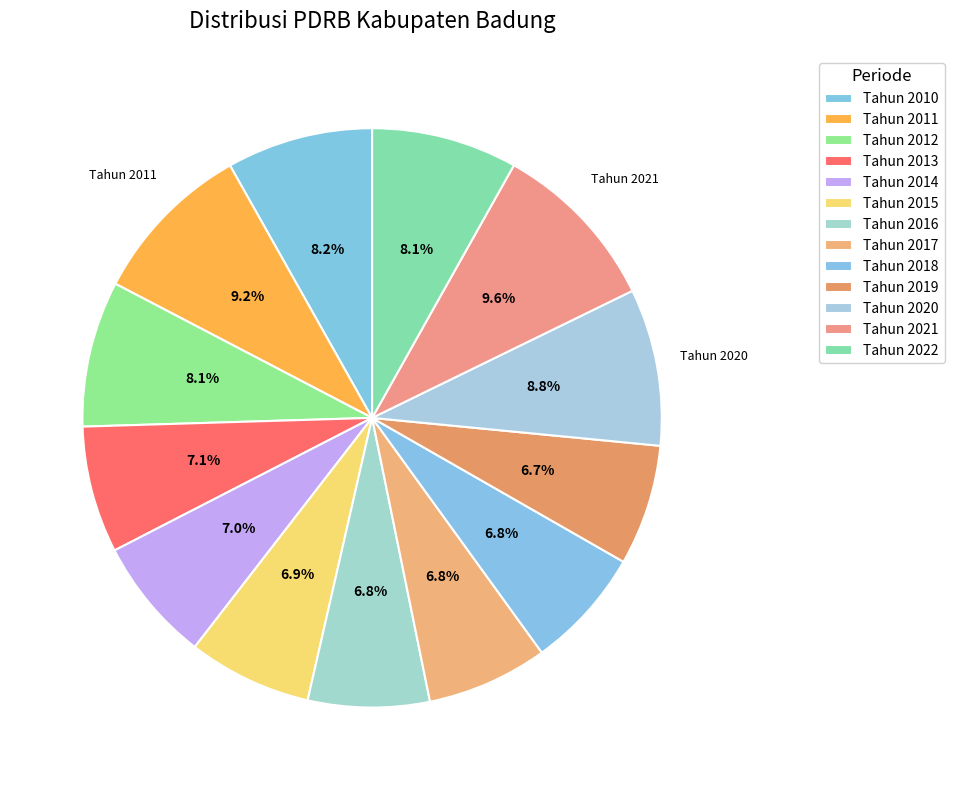

Does Tahun 2019 represent more than half of the total?

No